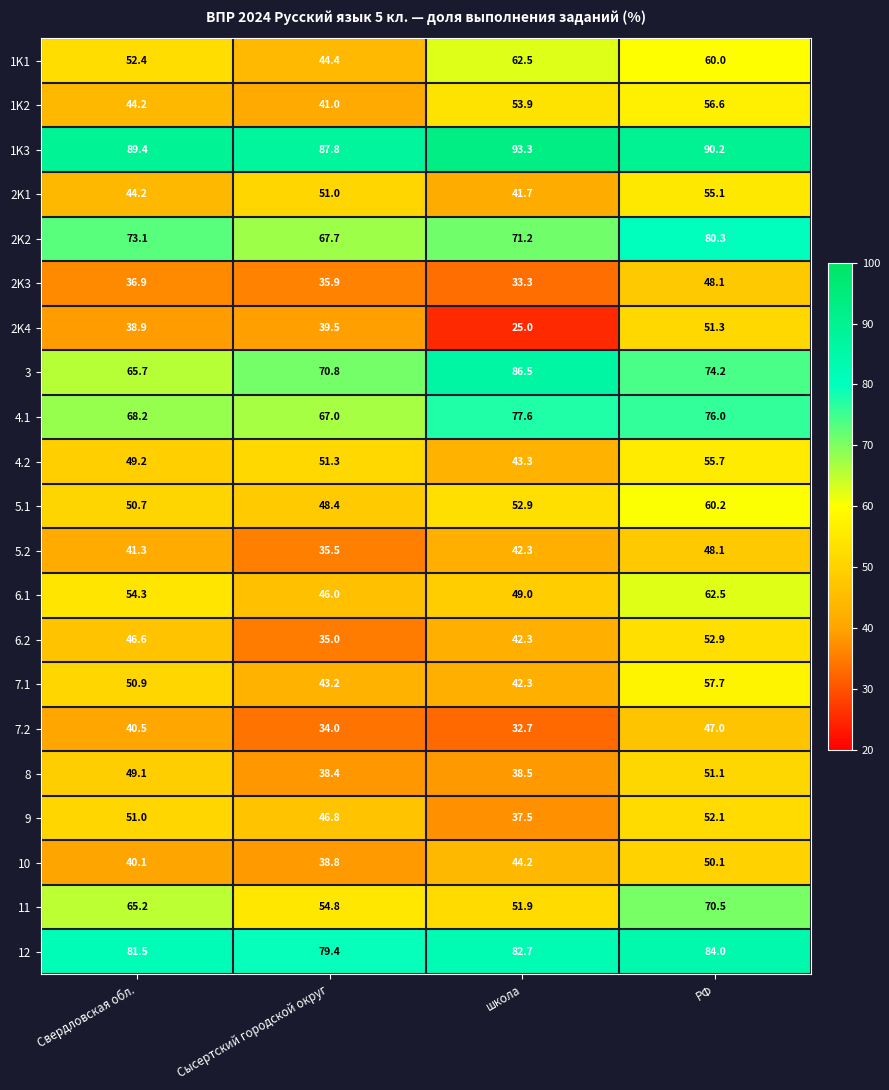

Where is 5.1 nearest to the value 54?

школа